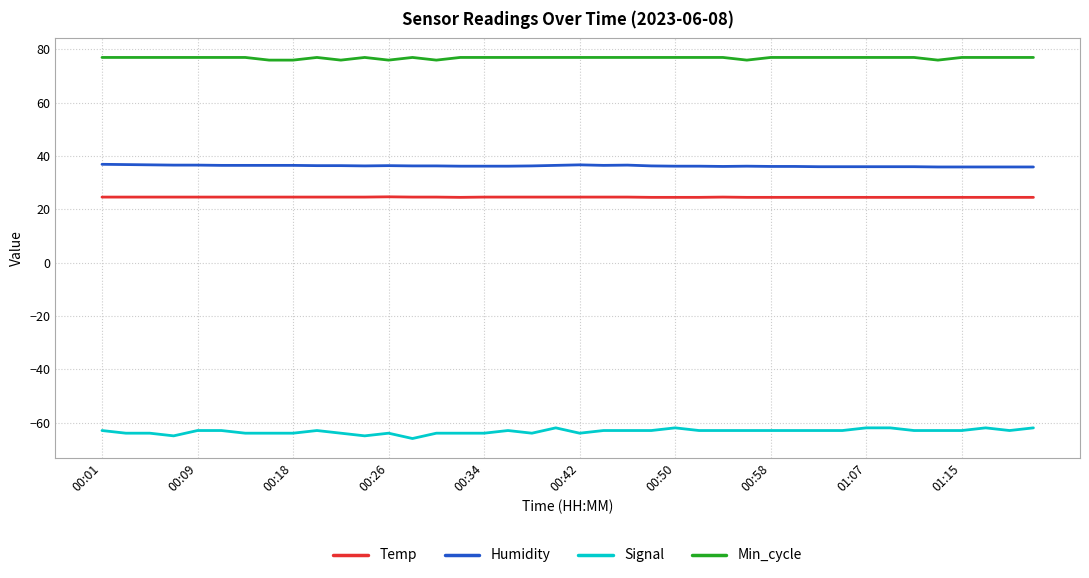

Rank the series by their maximum value, from highest to lowest.

Min_cycle, Humidity, Temp, Signal